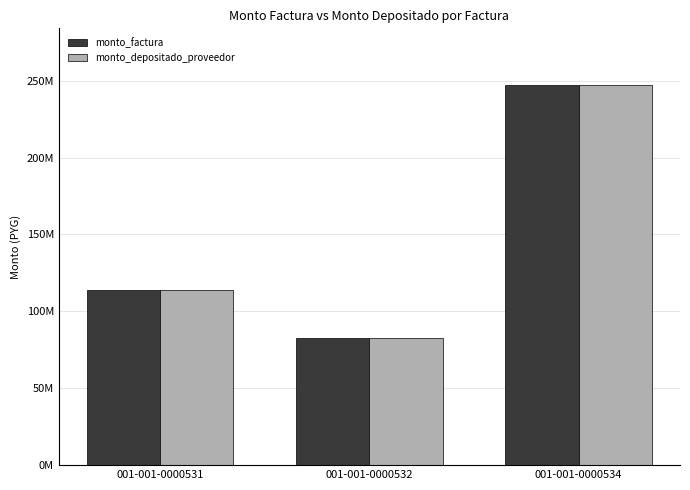

What is the value of the monto_factura bar at the 1st from the left?

114138000